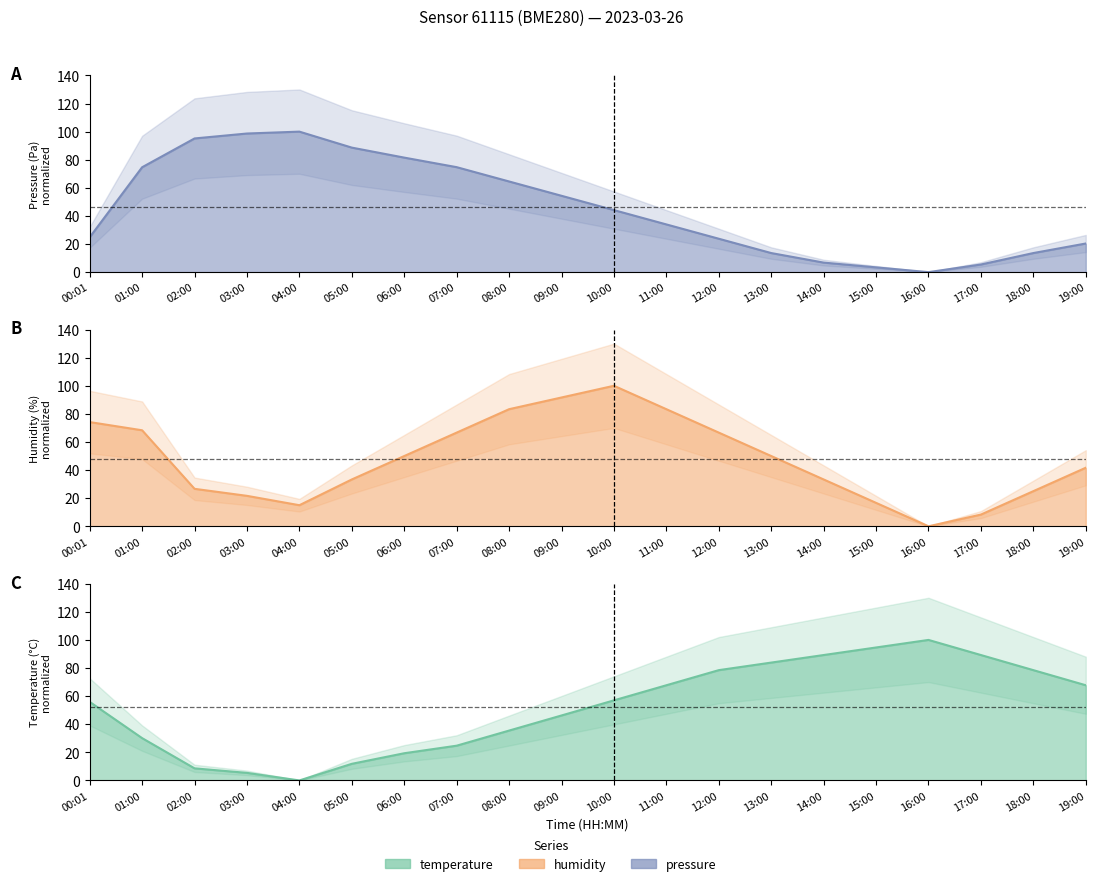

Between 00:01 and 19:00, which is larger?

00:01